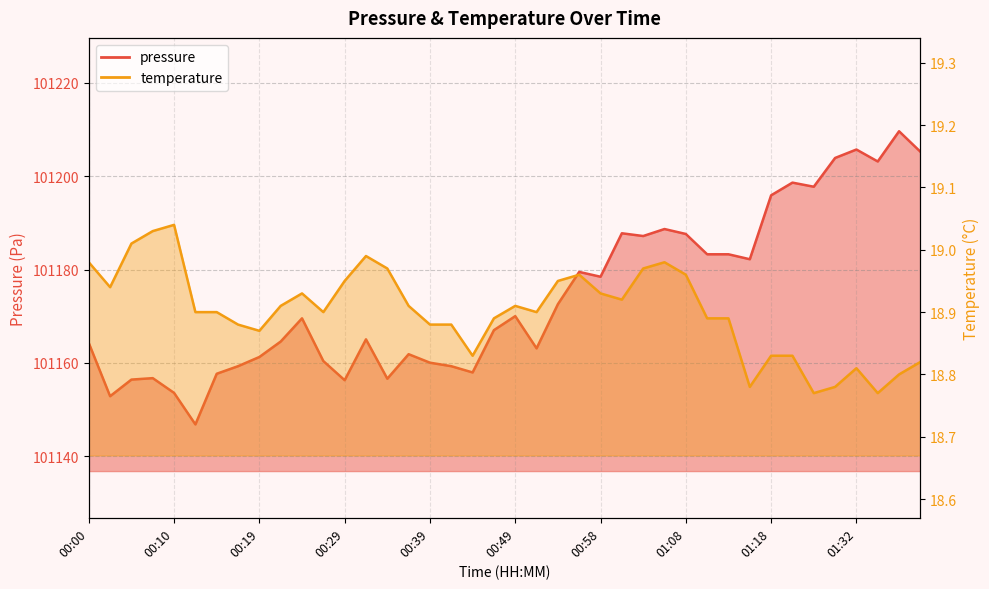

Reading right to left, transcribe all the data shown in this chart.

pressure: 01:42=101205.2	01:37=101209.6	01:35=101203.2	01:32=101205.7	01:29=101203.9	01:24=101197.8	01:21=101198.6	01:18=101195.9	01:16=101182.2	01:13=101183.3	01:11=101183.3	01:08=101187.6	01:06=101188.7	01:03=101187.2	01:01=101187.8	00:58=101178.5	00:56=101179.5	00:53=101172.6	00:51=101163.1	00:49=101170.0	00:46=101167.0	00:44=101158.0	00:41=101159.3	00:39=101160.1	00:36=101161.9	00:34=101156.6	00:32=101165.1	00:29=101156.3	00:27=101160.4	00:24=101169.6	00:22=101164.6	00:19=101161.3	00:17=101159.3	00:15=101157.7	00:12=101146.8	00:10=101153.6	00:07=101156.8	00:05=101156.4	00:02=101152.9	00:00=101164.3
temperature: 01:42=18.8	01:37=18.8	01:35=18.8	01:32=18.8	01:29=18.8	01:24=18.8	01:21=18.8	01:18=18.8	01:16=18.8	01:13=18.9	01:11=18.9	01:08=19.0	01:06=19.0	01:03=19.0	01:01=18.9	00:58=18.9	00:56=19.0	00:53=18.9	00:51=18.9	00:49=18.9	00:46=18.9	00:44=18.8	00:41=18.9	00:39=18.9	00:36=18.9	00:34=19.0	00:32=19.0	00:29=18.9	00:27=18.9	00:24=18.9	00:22=18.9	00:19=18.9	00:17=18.9	00:15=18.9	00:12=18.9	00:10=19.0	00:07=19.0	00:05=19.0	00:02=18.9	00:00=19.0